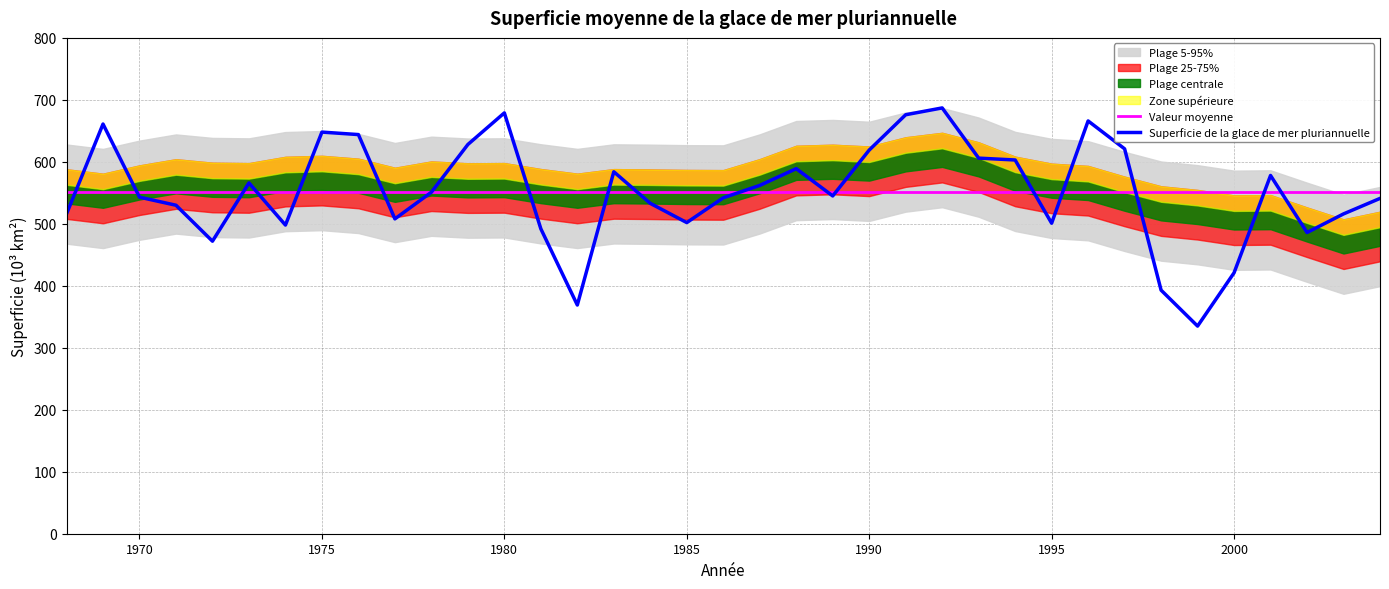

What is the greatest value displayed?

687.0